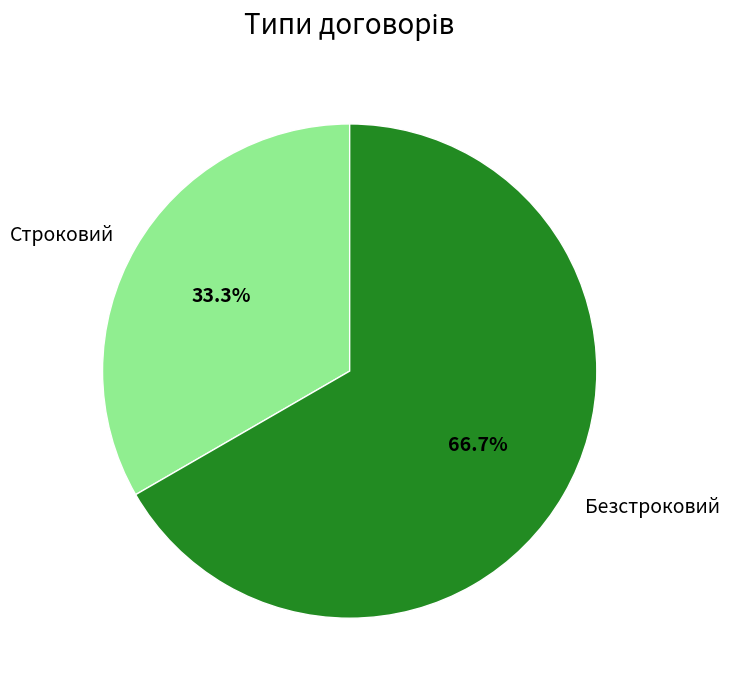

True or false: Безстроковий accounts for 67% of the total.

True